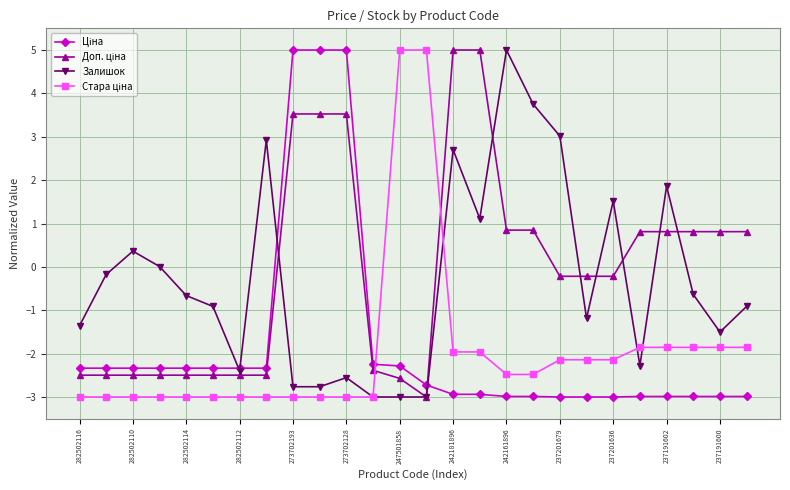

What is the value of the Залишок point at the 24th from the left?

-0.6